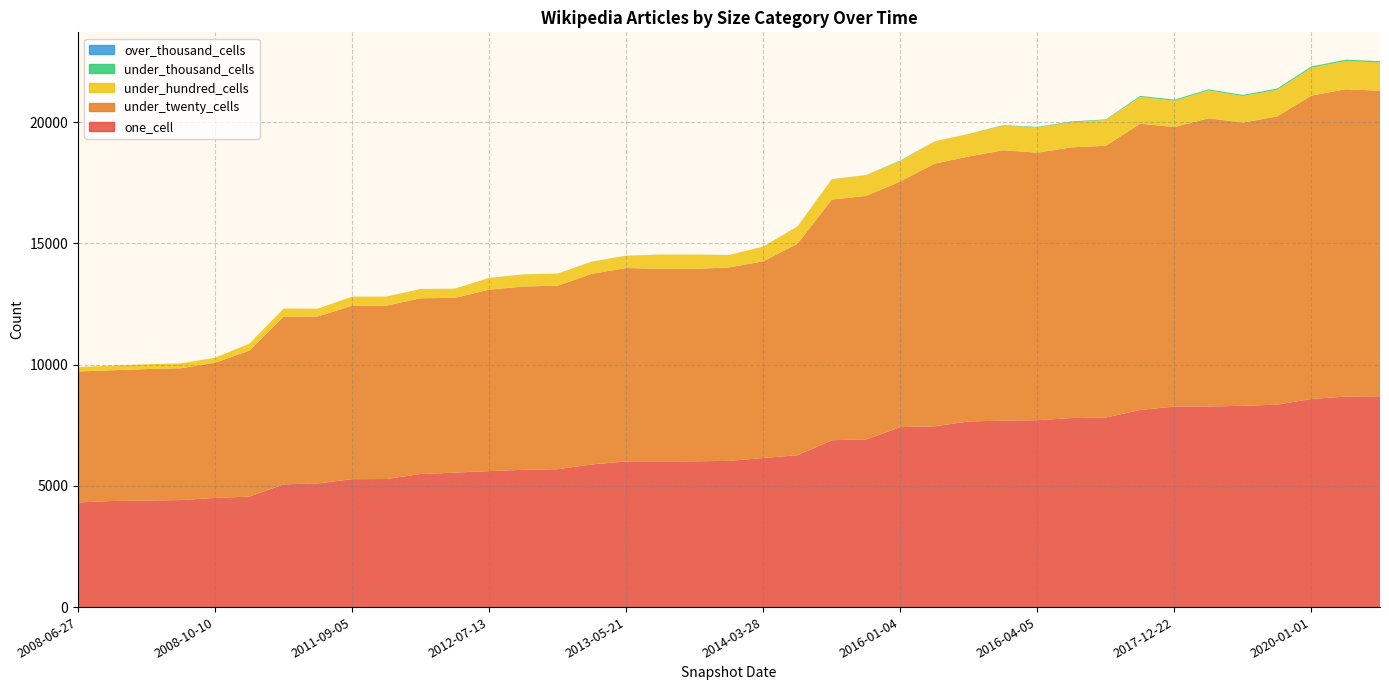

Reading right to left, extract all data points from this chart.

one_cell: 2019-10-09=8693	2020-04-01=8683	2020-01-01=8584	2019-04-06=8349	2018-04-09=8301	2018-07-11=8275	2017-12-22=8271	2018-09-28=8130	2016-07-04=7819	2016-12-27=7796	2016-04-05=7710	2016-10-07=7689	2015-10-01=7657	2015-07-03=7455	2016-01-04=7423	2015-04-09=6914	2015-01-19=6882	2014-09-08=6264	2014-03-28=6150	2013-07-09=6030	2013-12-20=6013	2013-09-10=6011	2013-05-21=6009	2013-02-20=5884	2012-12-11=5687	2012-10-31=5662	2012-07-13=5610	2012-03-26=5546	2012-01-18=5488	2011-06-10=5282	2011-09-05=5277	2011-02-21=5098	2010-11-17=5062	2010-07-26=4558	2008-10-10=4503	2009-06-17=4415	2009-04-06=4394	2008-12-17=4376	2008-06-27=4316
under_twenty_cells: 2019-10-09=12603	2020-04-01=12674	2020-01-01=12514	2019-04-06=11891	2018-04-09=11679	2018-07-11=11886	2017-12-22=11528	2018-09-28=11806	2016-07-04=11208	2016-12-27=11167	2016-04-05=11032	2016-10-07=11153	2015-10-01=10928	2015-07-03=10834	2016-01-04=10129	2015-04-09=10045	2015-01-19=9926	2014-09-08=8723	2014-03-28=8111	2013-07-09=7979	2013-12-20=7937	2013-09-10=7939	2013-05-21=7976	2013-02-20=7862	2012-12-11=7568	2012-10-31=7561	2012-07-13=7481	2012-03-26=7208	2012-01-18=7249	2011-06-10=7150	2011-09-05=7153	2011-02-21=6889	2010-11-17=6912	2010-07-26=6019	2008-10-10=5573	2009-06-17=5437	2009-04-06=5423	2008-12-17=5391	2008-06-27=5402
under_hundred_cells: 2019-10-09=1165	2020-04-01=1164	2020-01-01=1146	2019-04-06=1094	2018-04-09=1098	2018-07-11=1146	2017-12-22=1085	2018-09-28=1105	2016-07-04=1066	2016-12-27=1034	2016-04-05=1042	2016-10-07=1016	2015-10-01=928	2015-07-03=917	2016-01-04=847	2015-04-09=855	2015-01-19=837	2014-09-08=711	2014-03-28=607	2013-07-09=510	2013-12-20=589	2013-09-10=589	2013-05-21=507	2013-02-20=502	2012-12-11=499	2012-10-31=499	2012-07-13=485	2012-03-26=377	2012-01-18=383	2011-06-10=375	2011-09-05=375	2011-02-21=322	2010-11-17=339	2010-07-26=285	2008-10-10=207	2009-06-17=200	2009-04-06=198	2008-12-17=196	2008-06-27=180
under_thousand_cells: 2019-10-09=54	2020-04-01=55	2020-01-01=54	2019-04-06=54	2018-04-09=46	2018-07-11=46	2017-12-22=46	2018-09-28=44	2016-07-04=22	2016-12-27=32	2016-04-05=22	2016-10-07=21	2015-10-01=4	2015-07-03=4	2016-01-04=21	2015-04-09=5	2015-01-19=5	2014-09-08=4	2014-03-28=2	2013-07-09=2	2013-12-20=2	2013-09-10=2	2013-05-21=2	2013-02-20=2	2012-12-11=2	2012-10-31=2	2012-07-13=2	2012-03-26=2	2012-01-18=2	2011-06-10=0	2011-09-05=0	2011-02-21=0	2010-11-17=0	2010-07-26=0	2008-10-10=0	2009-06-17=0	2009-04-06=0	2008-12-17=0	2008-06-27=0
over_thousand_cells: 2019-10-09=0	2020-04-01=0	2020-01-01=0	2019-04-06=0	2018-04-09=0	2018-07-11=0	2017-12-22=0	2018-09-28=0	2016-07-04=0	2016-12-27=0	2016-04-05=0	2016-10-07=0	2015-10-01=0	2015-07-03=0	2016-01-04=0	2015-04-09=0	2015-01-19=0	2014-09-08=0	2014-03-28=0	2013-07-09=0	2013-12-20=0	2013-09-10=0	2013-05-21=0	2013-02-20=0	2012-12-11=0	2012-10-31=0	2012-07-13=0	2012-03-26=0	2012-01-18=0	2011-06-10=0	2011-09-05=0	2011-02-21=0	2010-11-17=0	2010-07-26=0	2008-10-10=0	2009-06-17=0	2009-04-06=0	2008-12-17=0	2008-06-27=0